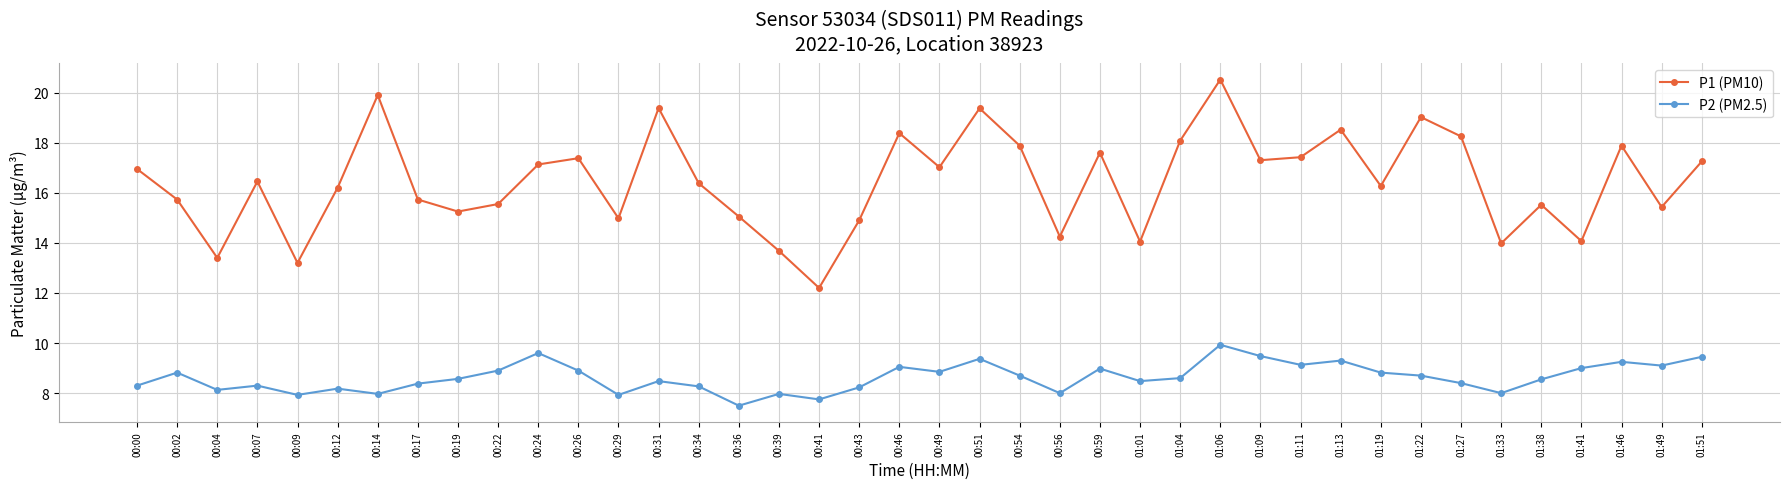

How many data points in P1 (PM10) are above 16?

23